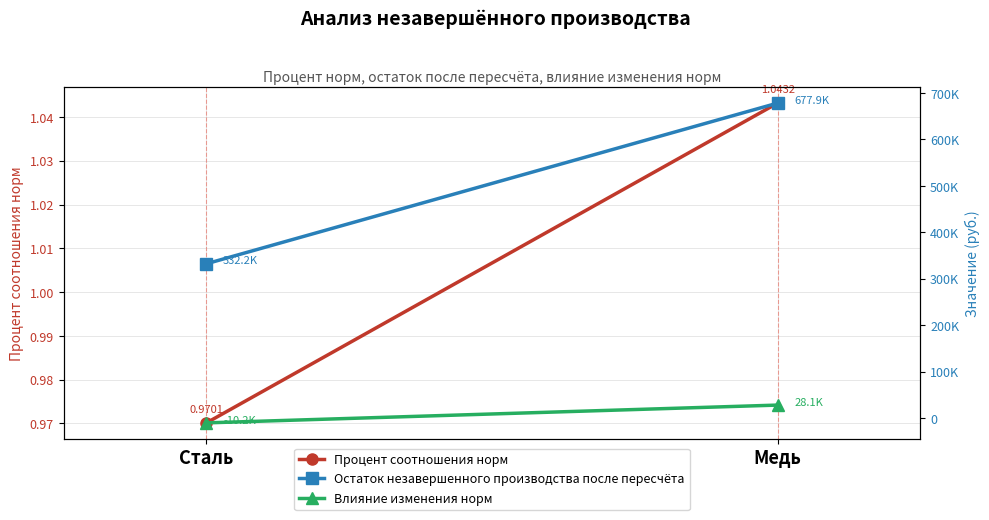

Is the value of Процент соотношения норм at Сталь greater than the value of Остаток незавершенного производства после пересчёта at Медь?

No